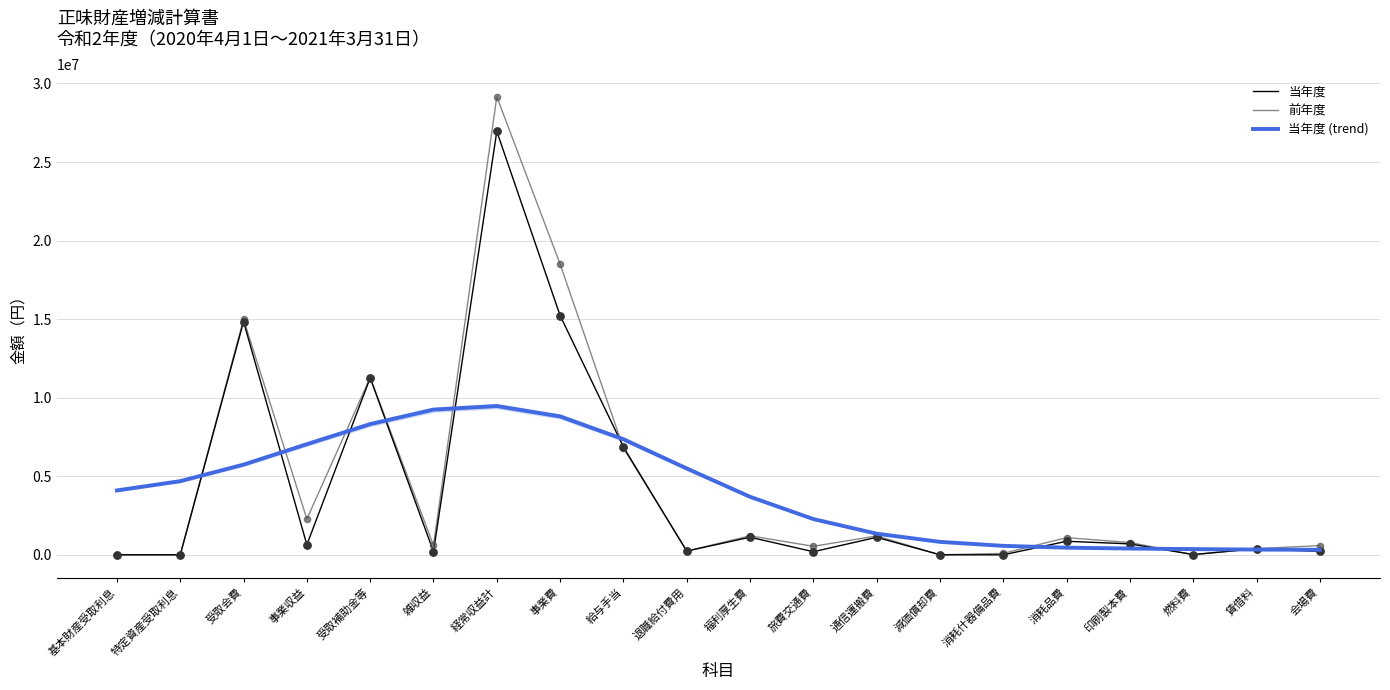

What are all the series names shown in the legend?

当年度, 前年度, 当年度 (trend)